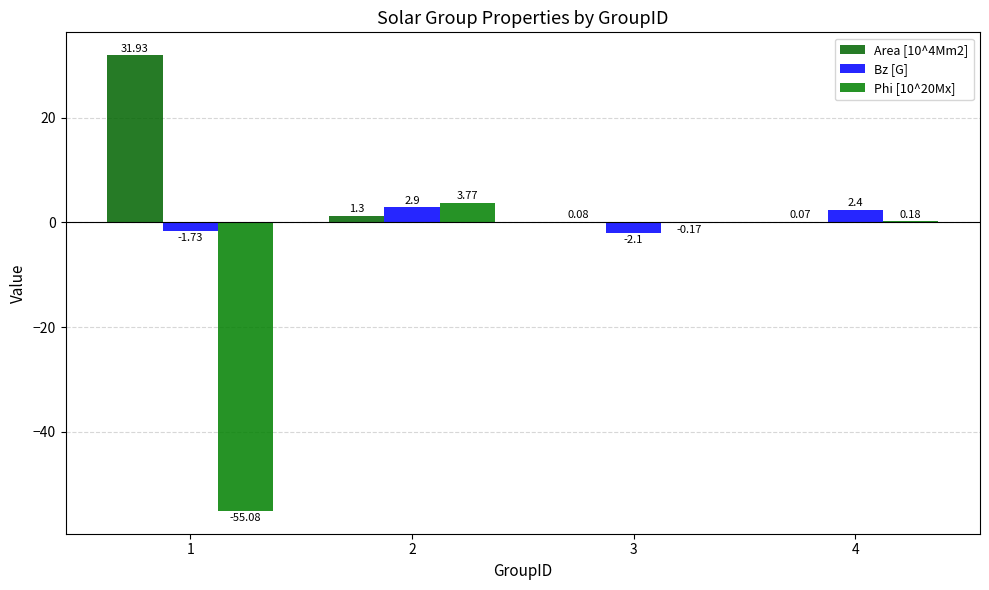

Are the bars grouped side by side (vs. stacked)?

Yes